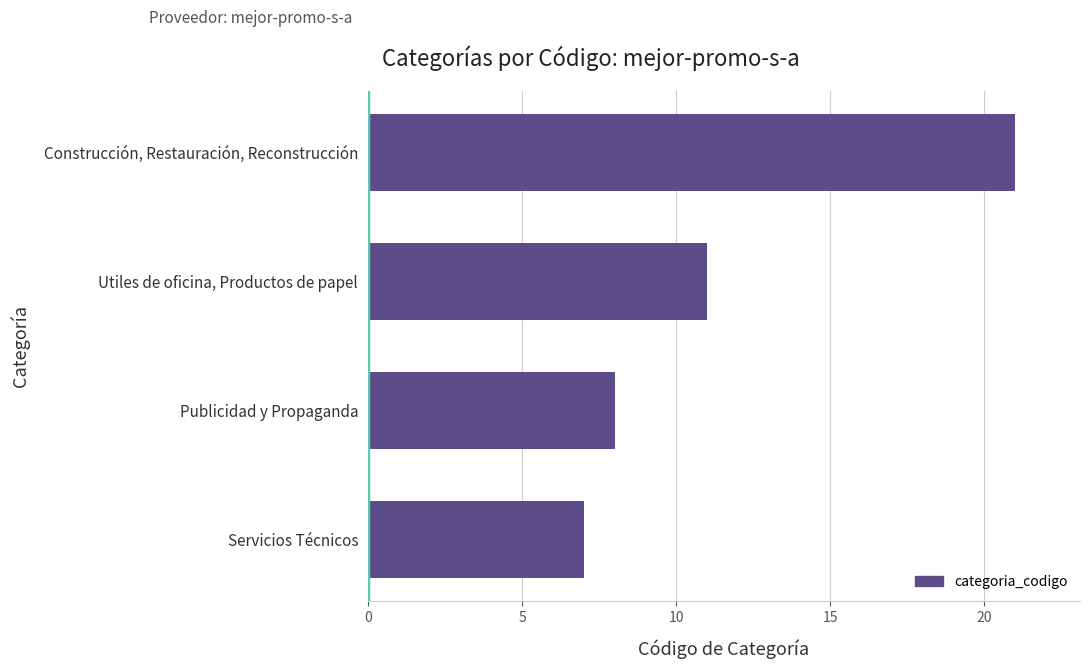

The value at Publicidad y Propaganda is 3. True or false?

False